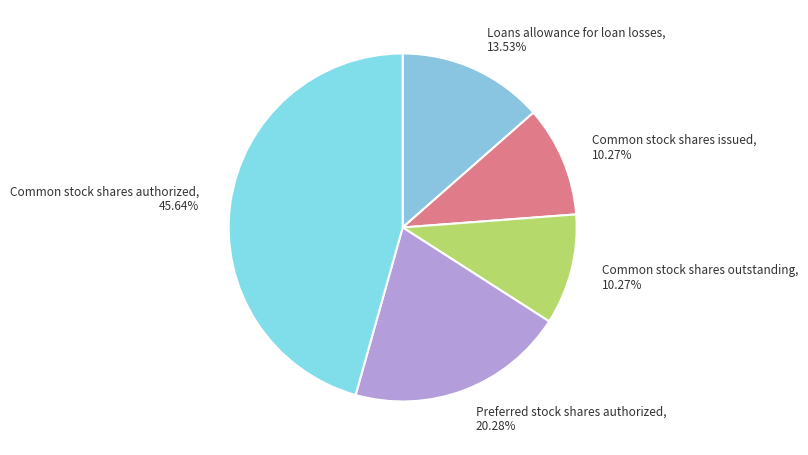

What is the largest slice in the pie chart?

Common stock shares authorized